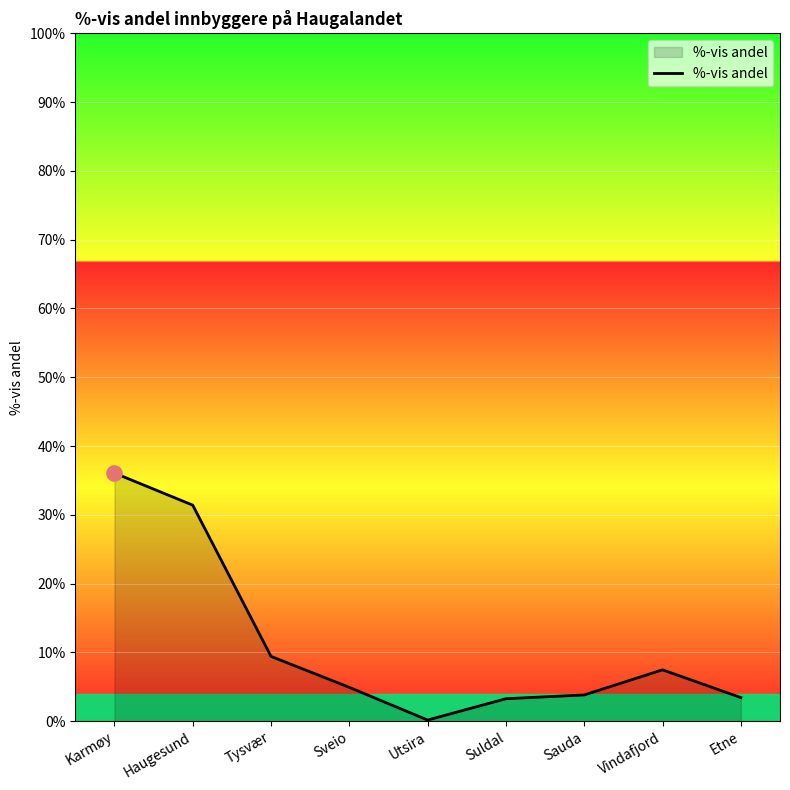

What is the ratio of the value at Tysvær to the value at Karmøy?

0.3